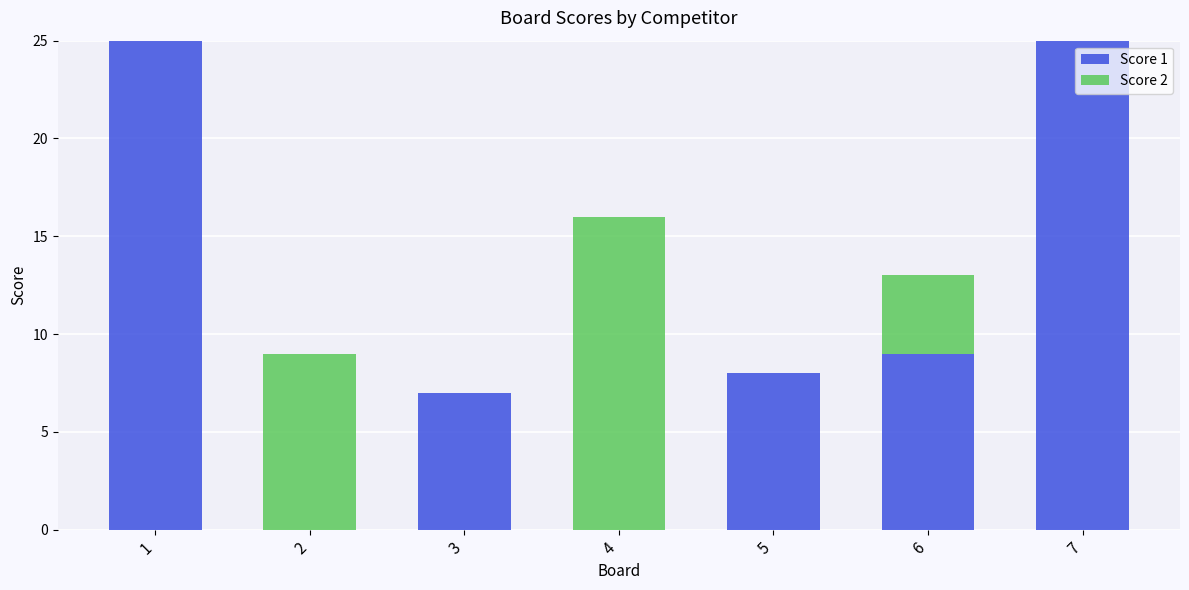

True or false: Score 1 has a value of 25 at 7.

True